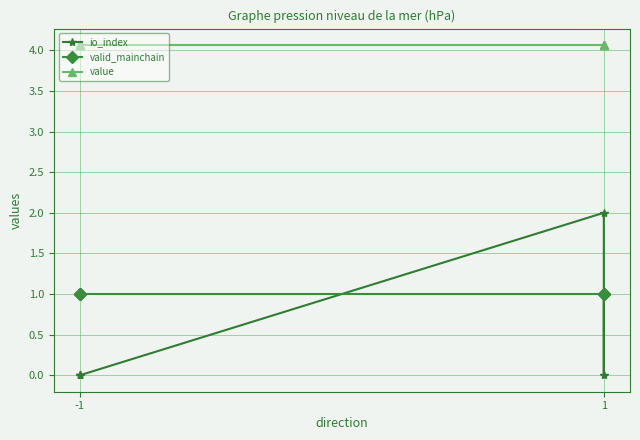

Count the io_index values in the range 0 to 1.

5